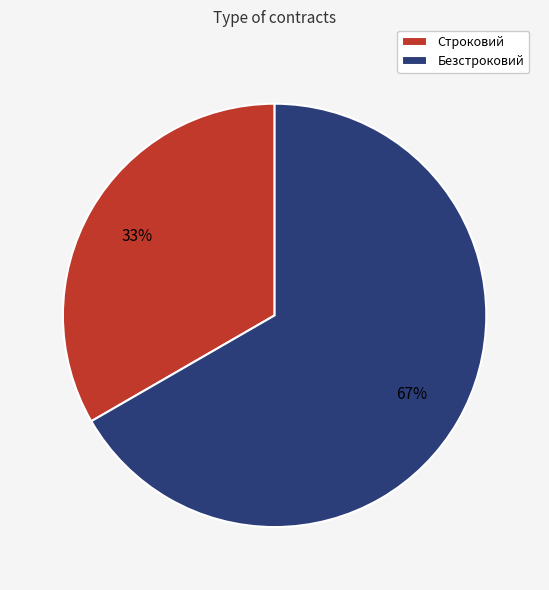

Combined, do Безстроковий and Строковий account for over 50%?

Yes